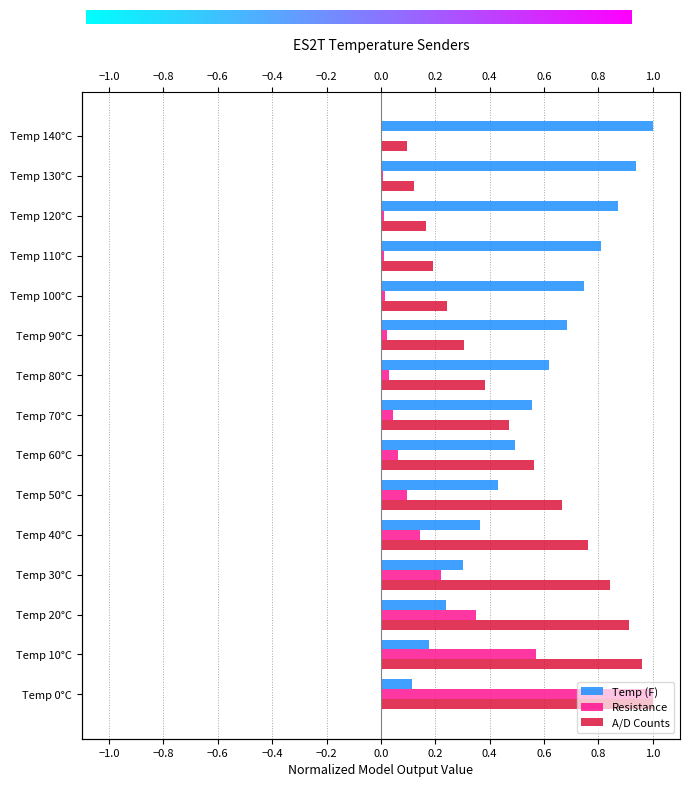

How many categories are shown in the chart?

15